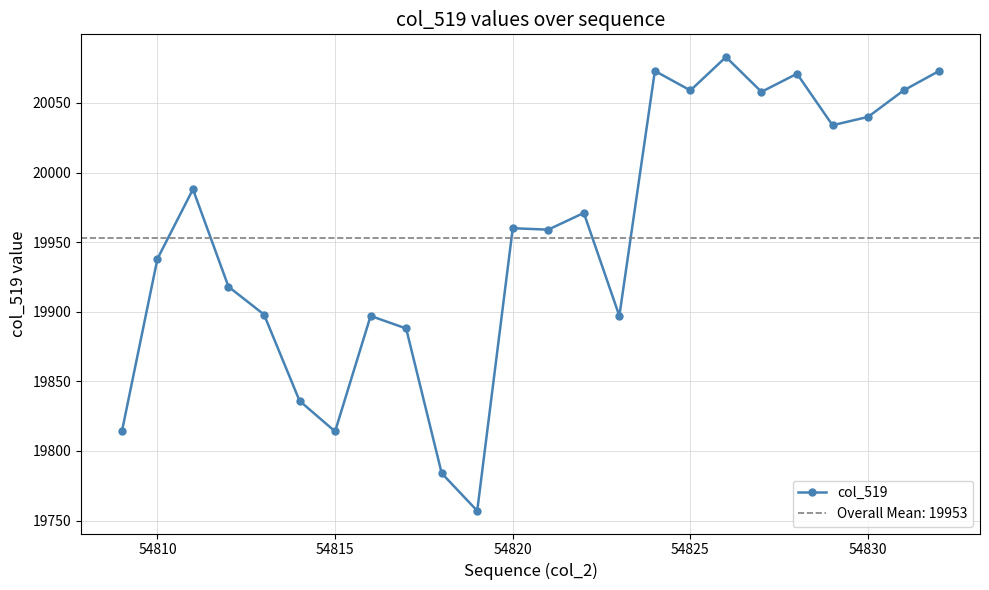

True or false: col_519 has more than 0 interior local peaks.

True